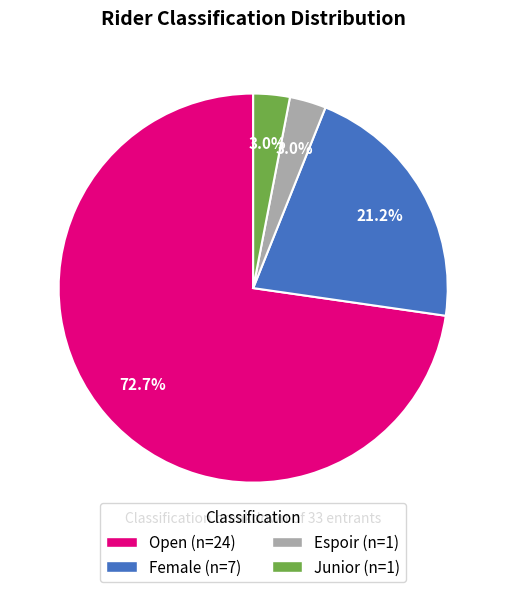

Between Espoir and Open, which is larger?

Open